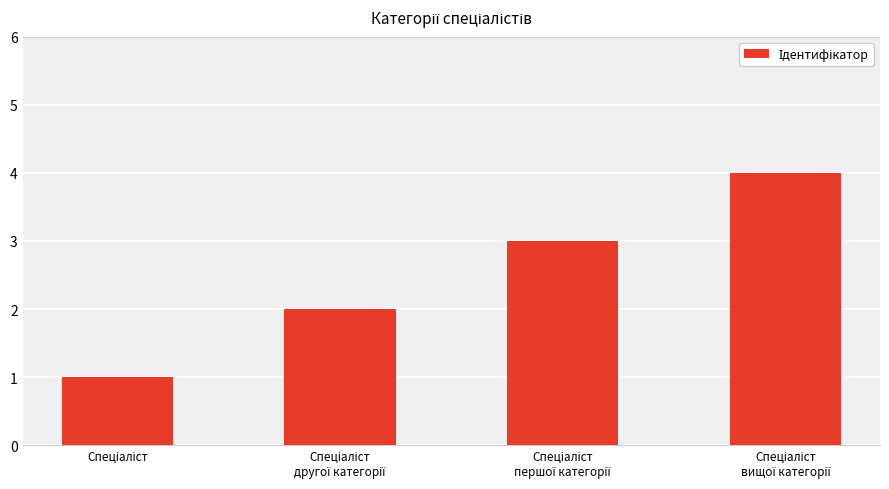

What is the greatest value displayed?

4